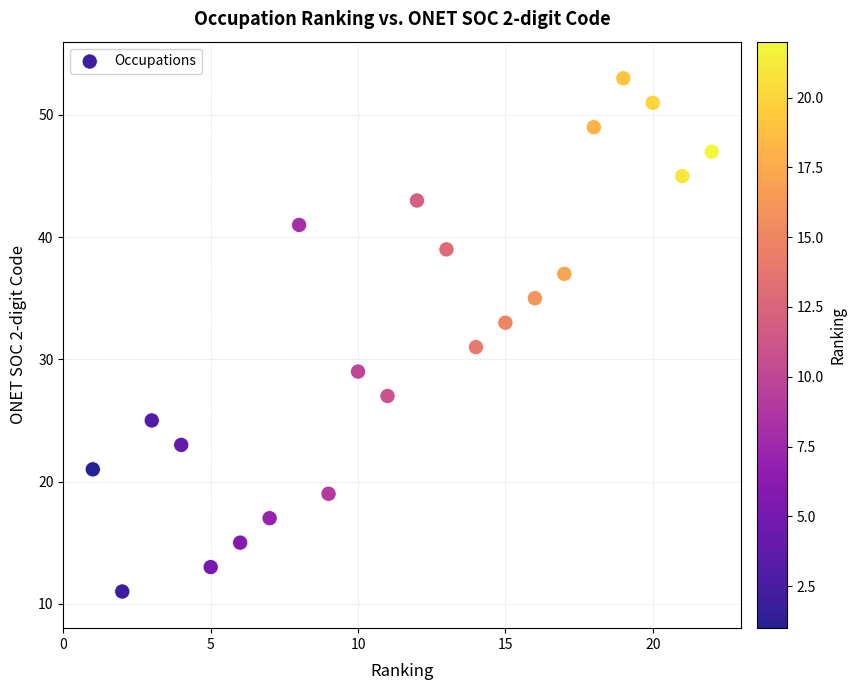

What is the range of Y values (max minus min)?

42